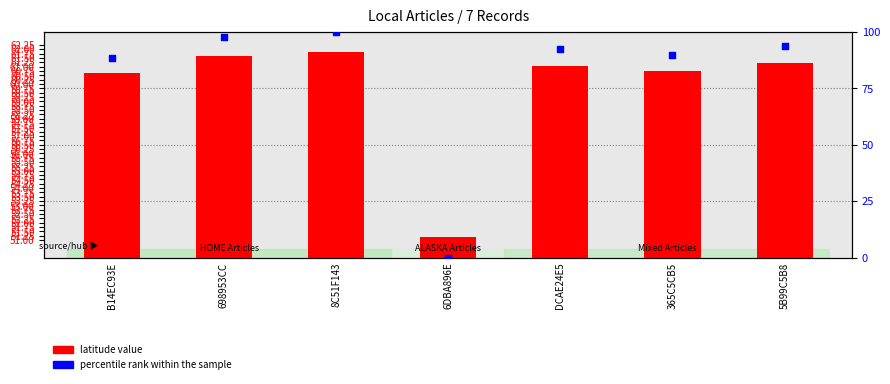

Which series has the widest spread of Y values?

percentile rank within the sample